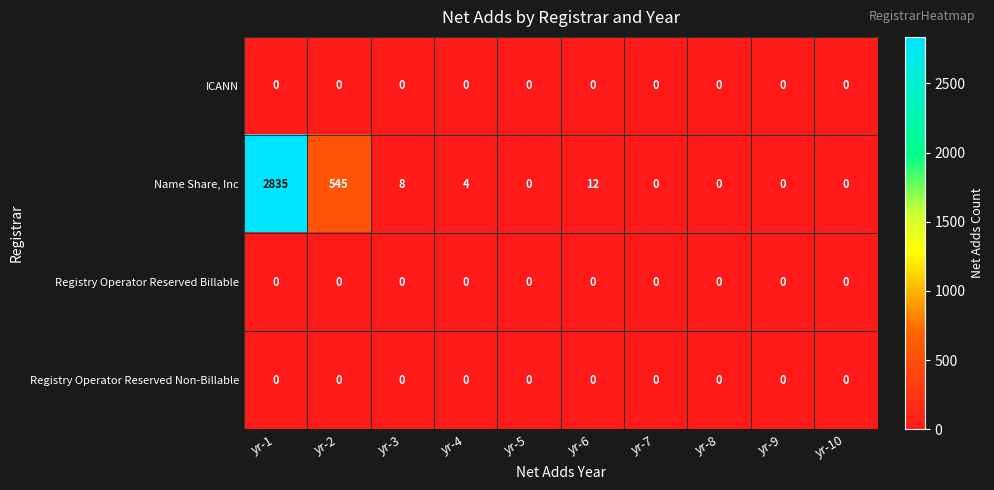

What is the difference between the Name Share, Inc values at yr-3 and yr-9?

8